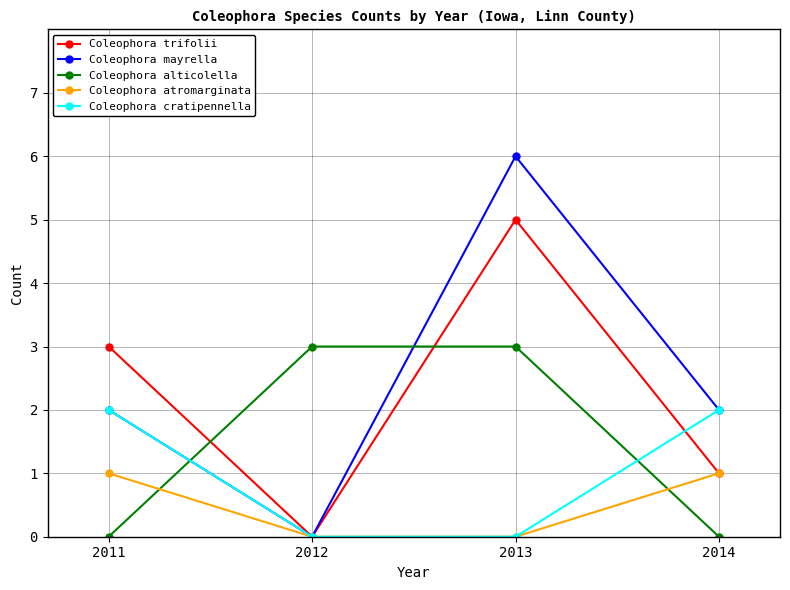

The Coleophora atromarginata series shows 1 at 2014. True or false?

True